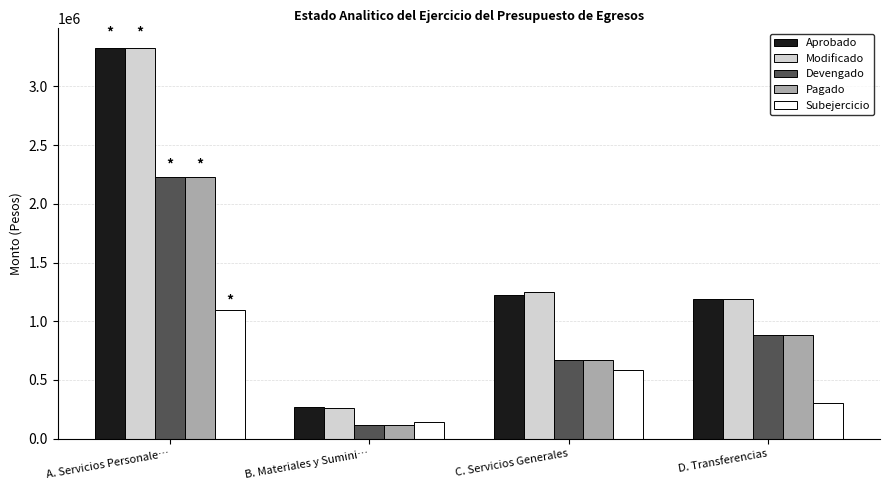

How many data points in Subejercicio are less than 583567?

2